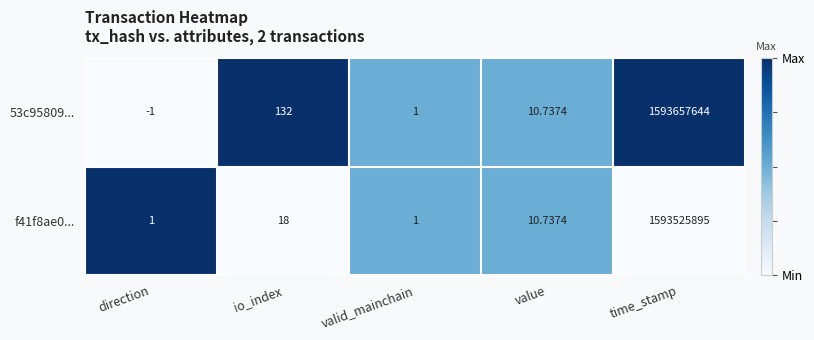

At which category is the sum across all series the highest?

time_stamp